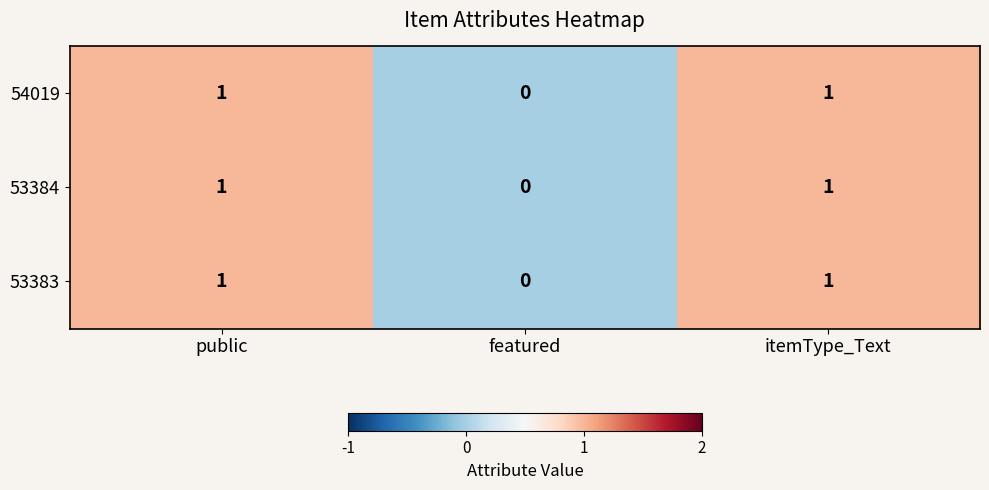

What is the greatest value displayed?

1